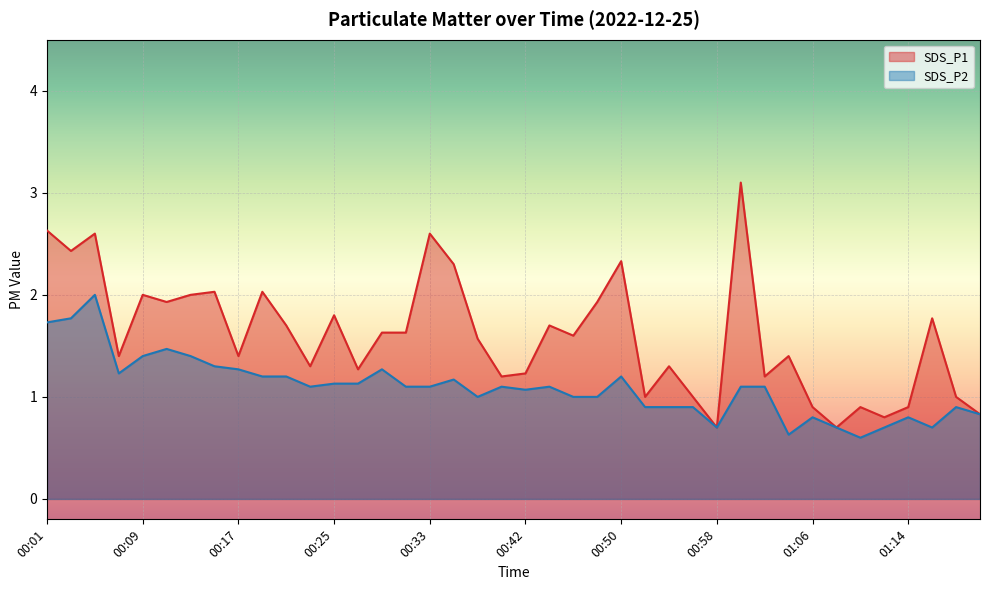

What is the difference between the maximum and minimum values in the SDS_P2 series?

1.4